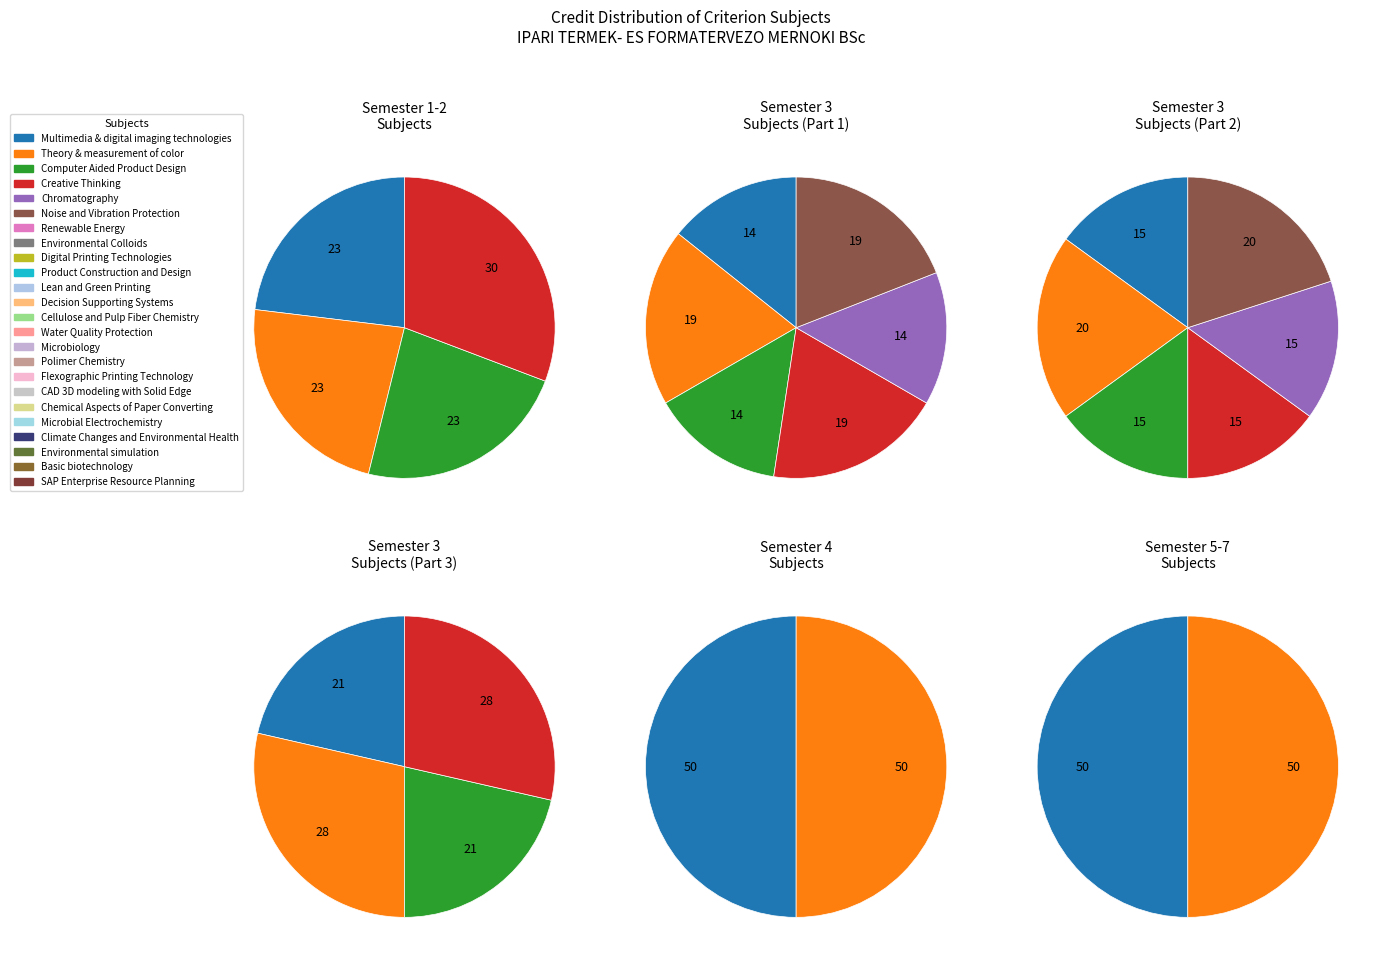

What is the largest slice in the pie chart?

Creative Thinking